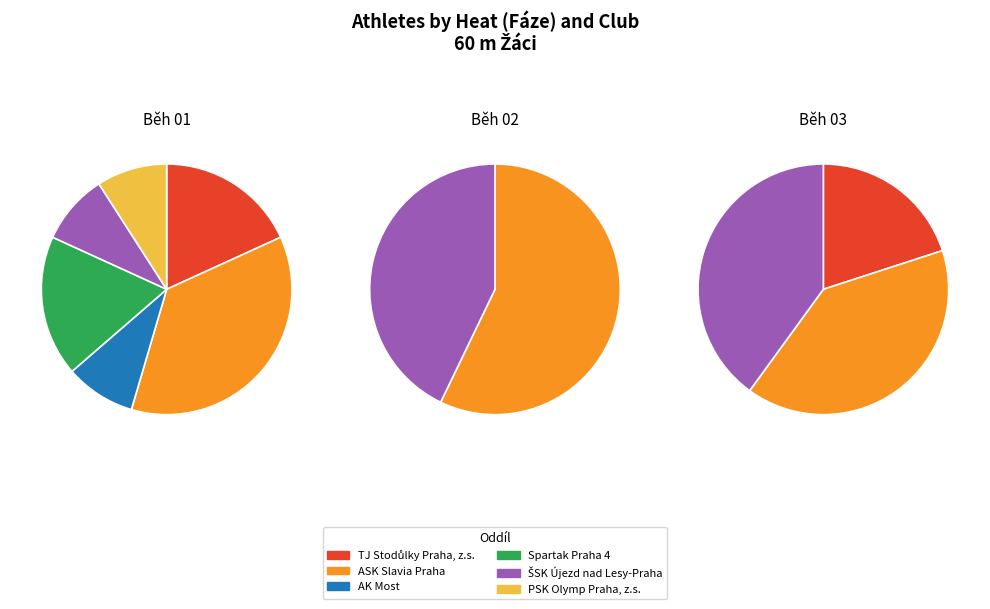

Is it true that Běh 03 is 10% of the pie?

False